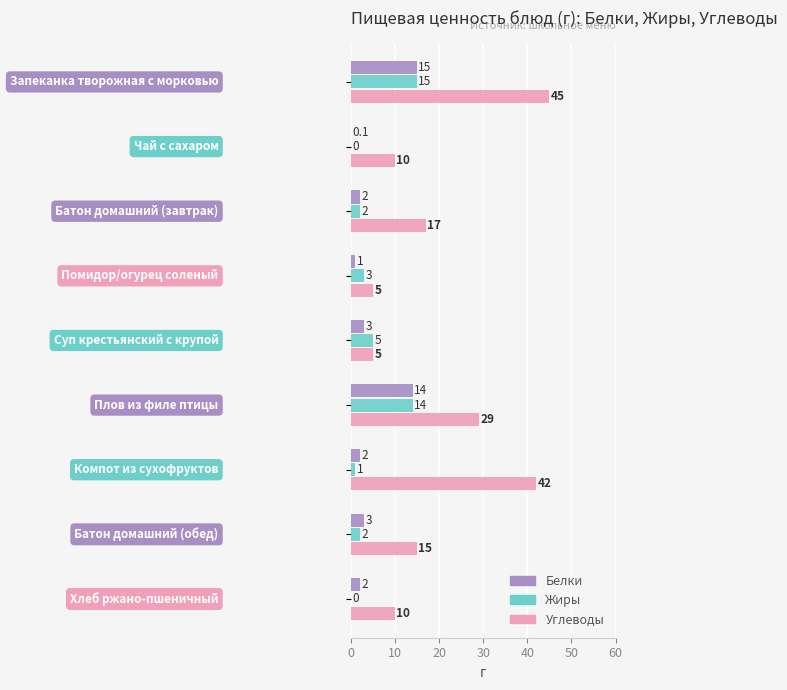

What is the maximum value for Жиры?

15.0